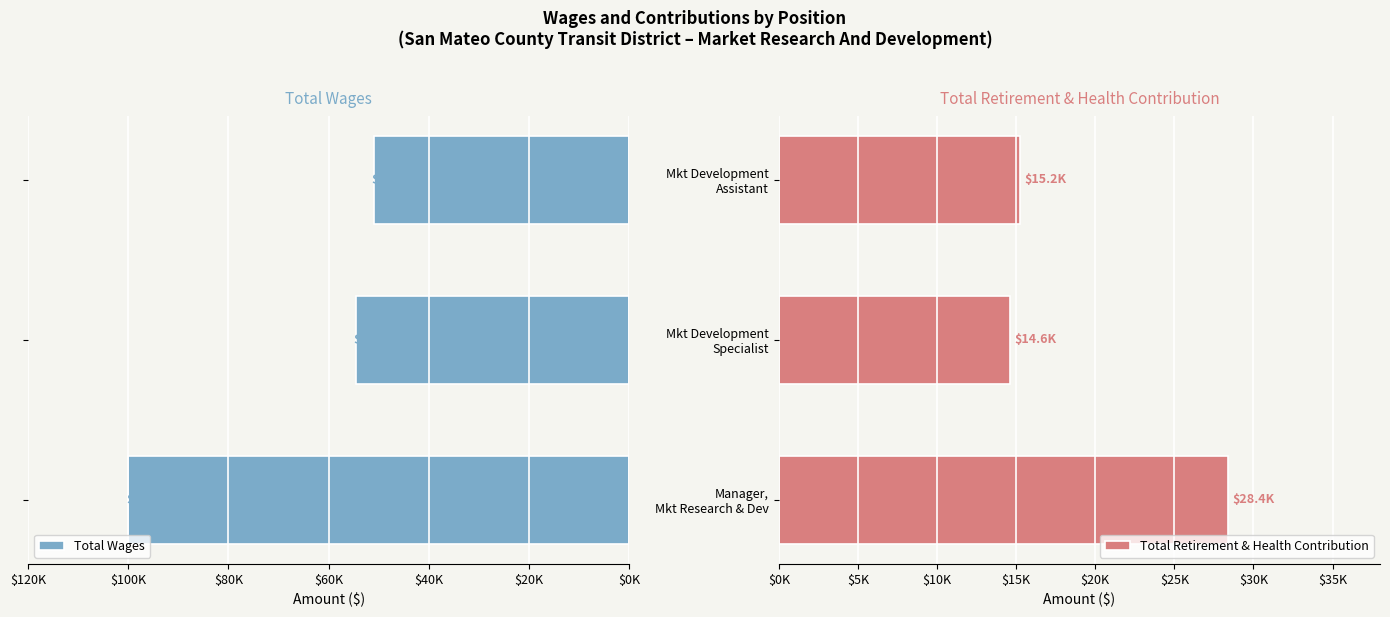

True or false: Total Retirement & Health Contribution has a value of 25374 at Mkt Development Assistant.

False